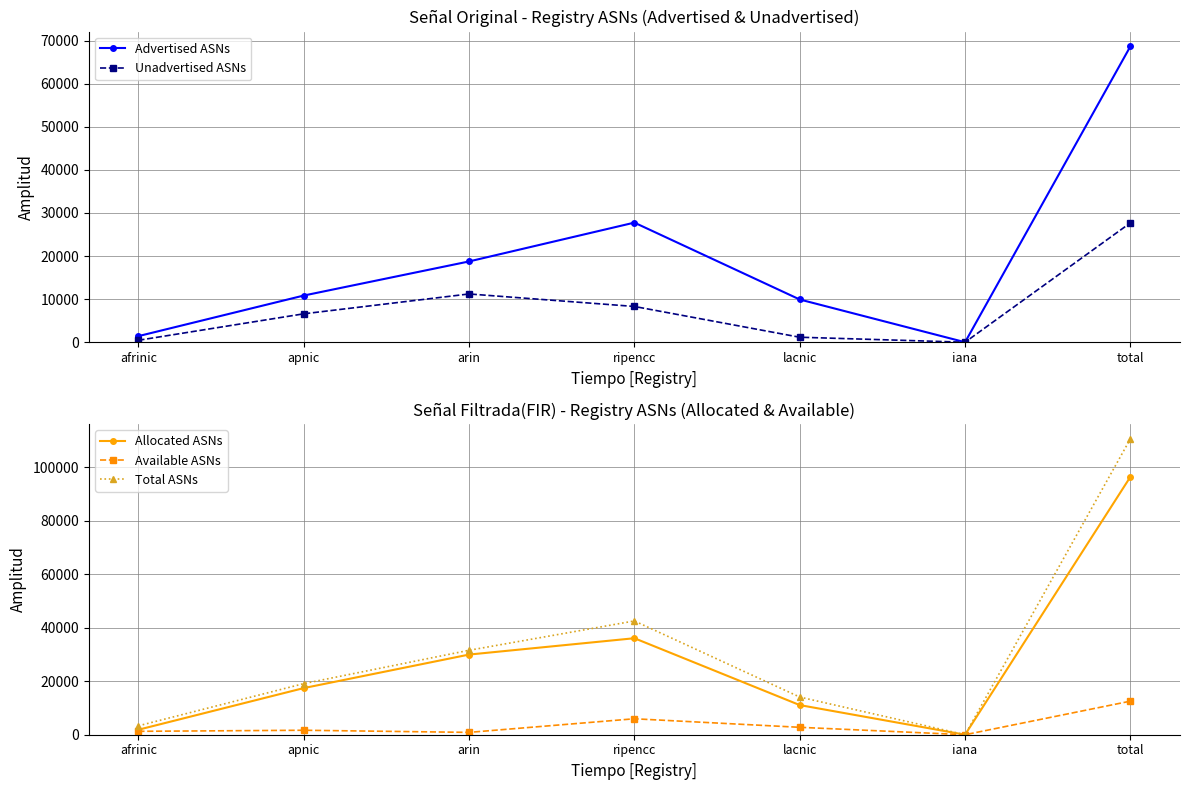

What position from the right is iana?

2